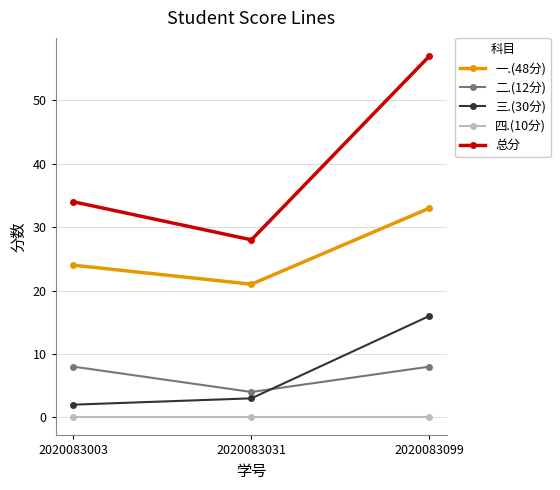

Is it true that 三.(30分) equals 16 at 2020083099?

True